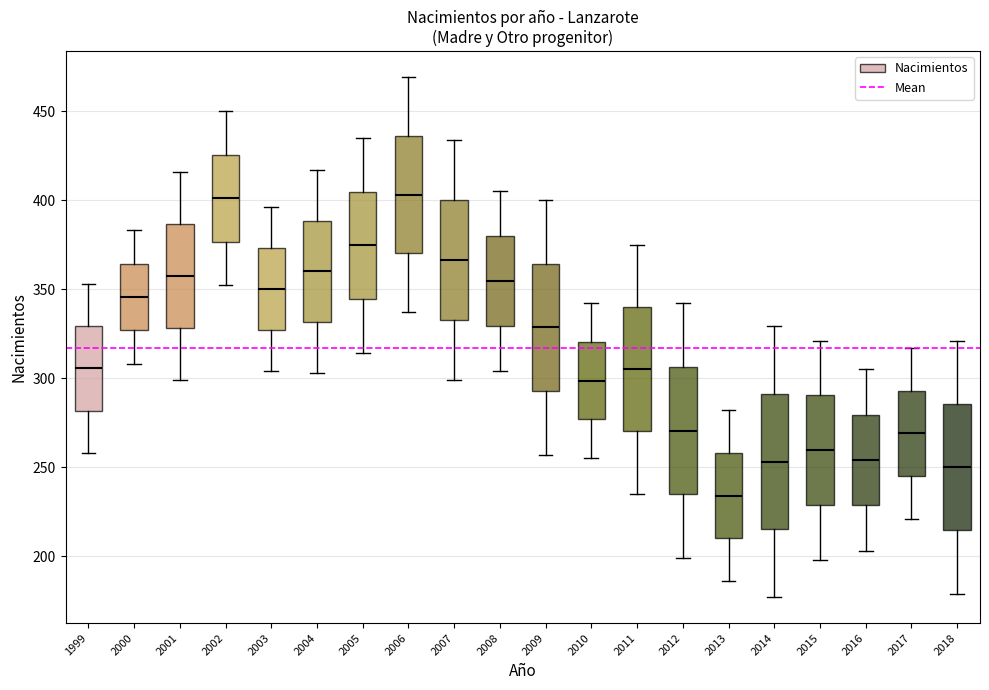

Reading left to right, transcribe this box plot: for each box, give where its median line is, the range the box spans, and where its two whiskers end, as read against the y-axis. The values are not printed on the chart, so give them approximately, as read against the axis.

1999: median 305, box 280 to 330, whiskers 260 to 355
2000: median 345, box 325 to 365, whiskers 310 to 385
2001: median 360, box 330 to 385, whiskers 300 to 415
2002: median 400, box 375 to 425, whiskers 350 to 450
2003: median 350, box 325 to 375, whiskers 305 to 395
2004: median 360, box 330 to 390, whiskers 305 to 415
2005: median 375, box 345 to 405, whiskers 315 to 435
2006: median 405, box 370 to 435, whiskers 335 to 470
2007: median 365, box 335 to 400, whiskers 300 to 435
2008: median 355, box 330 to 380, whiskers 305 to 405
2009: median 330, box 295 to 365, whiskers 255 to 400
2010: median 300, box 275 to 320, whiskers 255 to 340
2011: median 305, box 270 to 340, whiskers 235 to 375
2012: median 270, box 235 to 305, whiskers 200 to 340
2013: median 235, box 210 to 260, whiskers 185 to 280
2014: median 255, box 215 to 290, whiskers 175 to 330
2015: median 260, box 230 to 290, whiskers 200 to 320
2016: median 255, box 230 to 280, whiskers 205 to 305
2017: median 270, box 245 to 295, whiskers 220 to 315
2018: median 250, box 215 to 285, whiskers 180 to 320